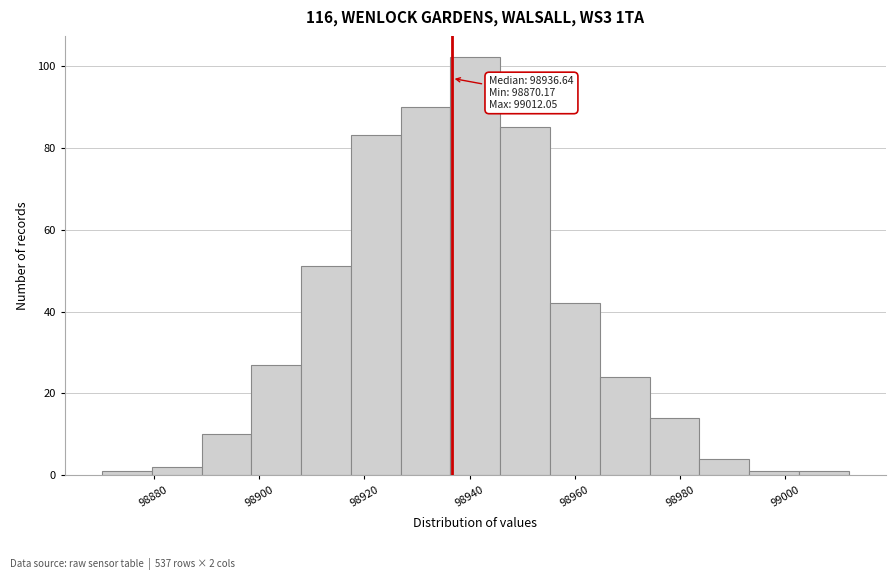

Over which range of the x-axis is the bar tallest?

98936 to 98946